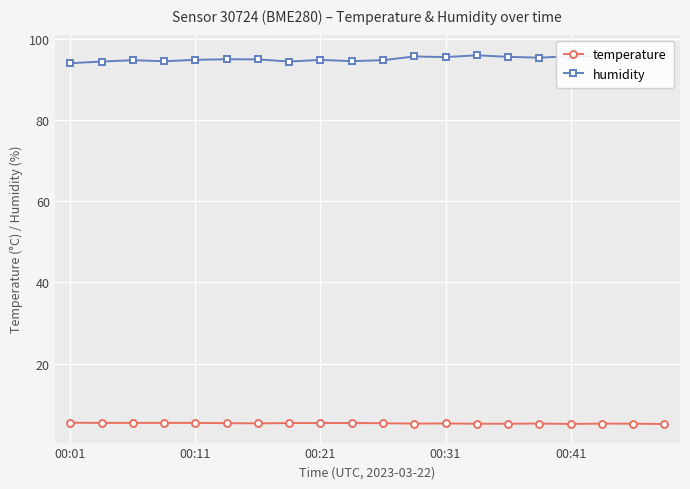

True or false: temperature and humidity intersect in this chart.

False